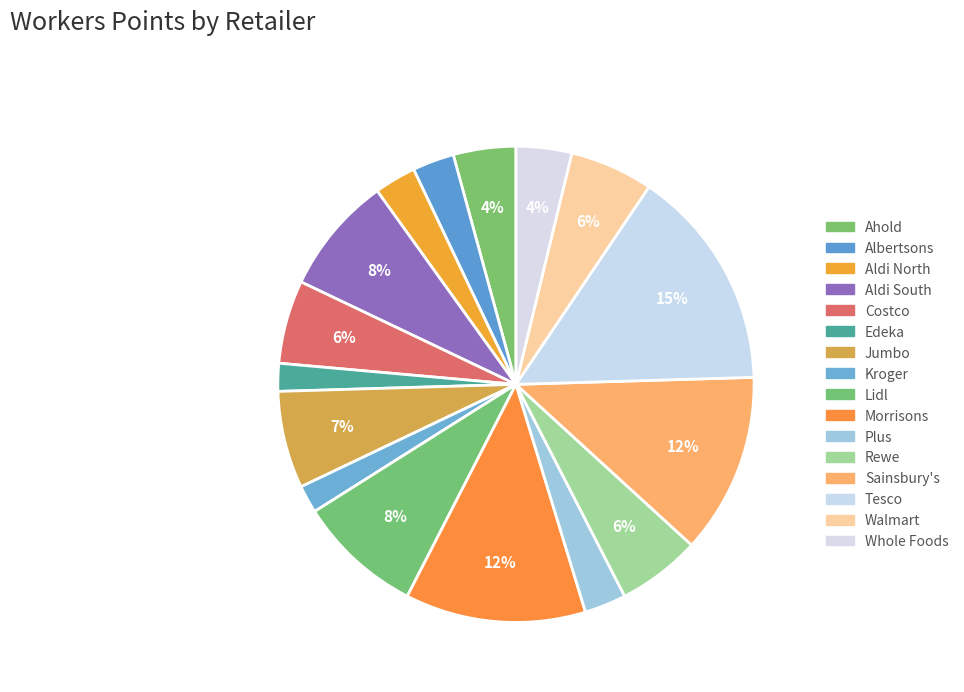

How many slices are in this pie chart?

16